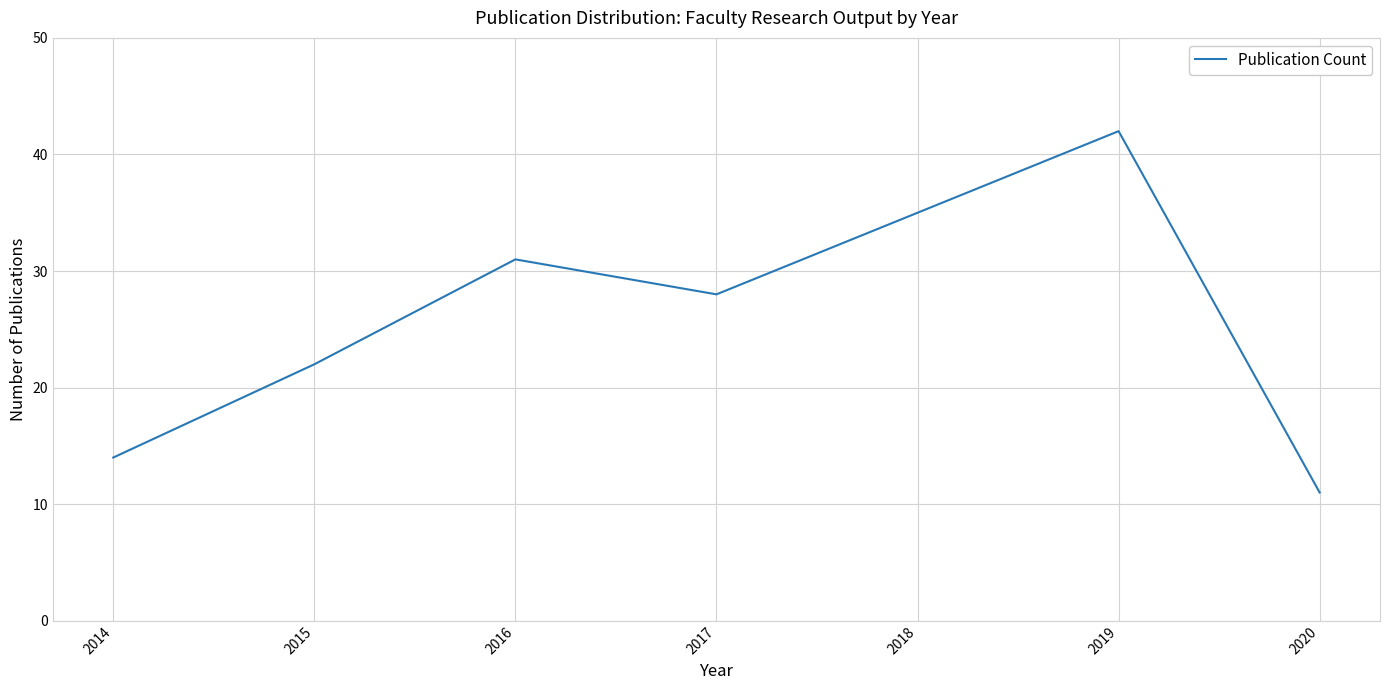

How many values are below 28?

3